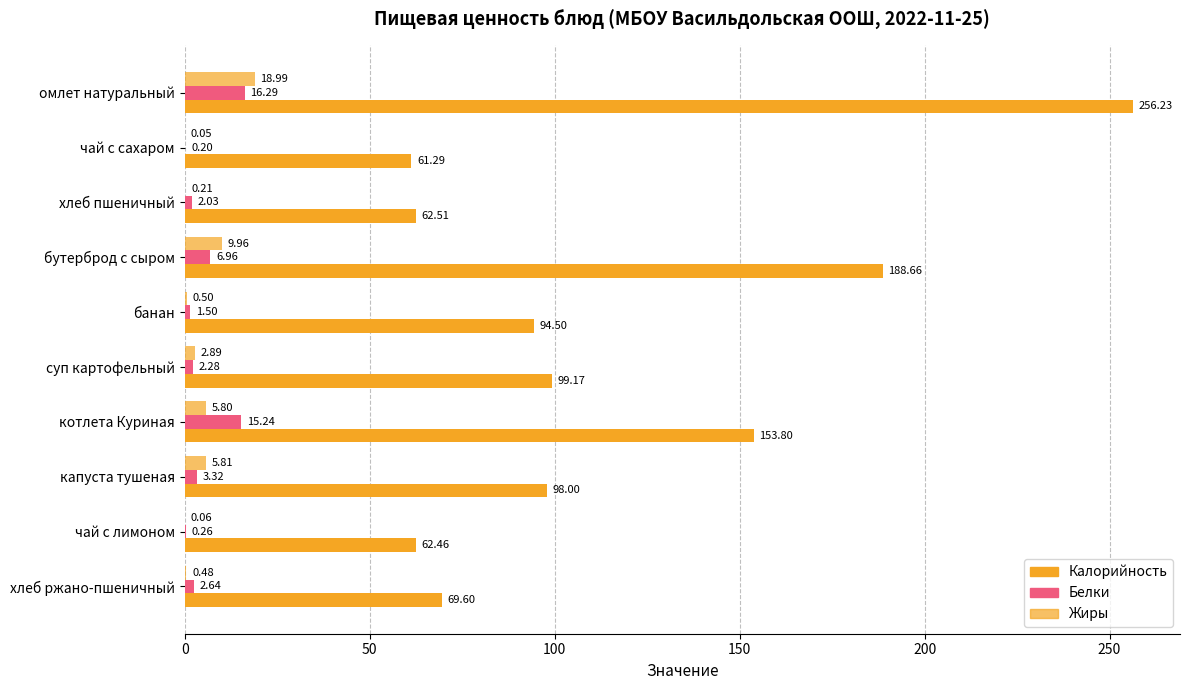

Reading left to right, list all the values displayed in this chart.

Калорийность: 256.2	61.3	62.5	188.7	94.5	99.2	153.8	98.0	62.5	69.6
Белки: 16.3	0.2	2.0	7.0	1.5	2.3	15.2	3.3	0.3	2.6
Жиры: 19.0	0.1	0.2	10.0	0.5	2.9	5.8	5.8	0.1	0.5